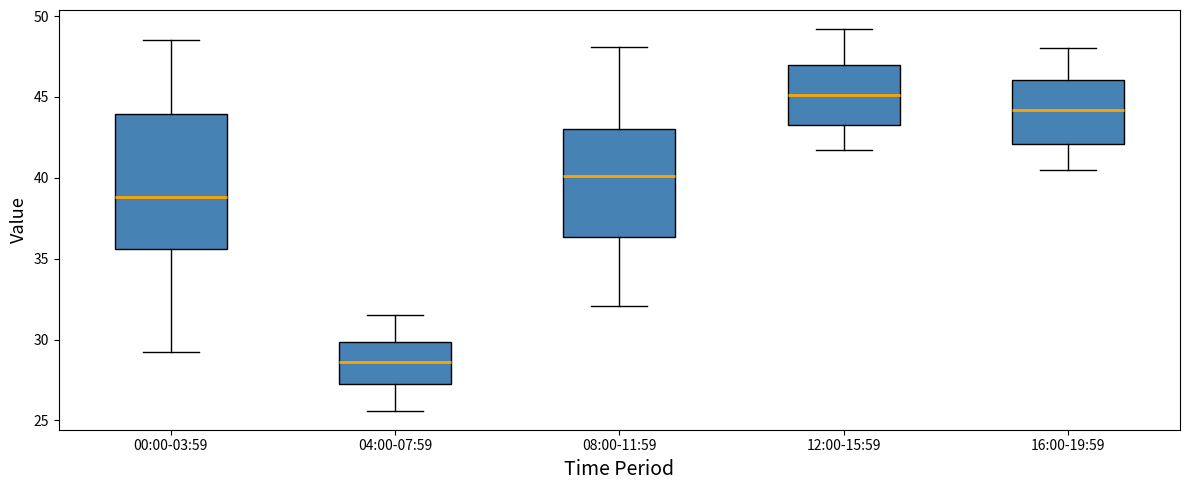

Which box's median line is the highest?

12:00-15:59